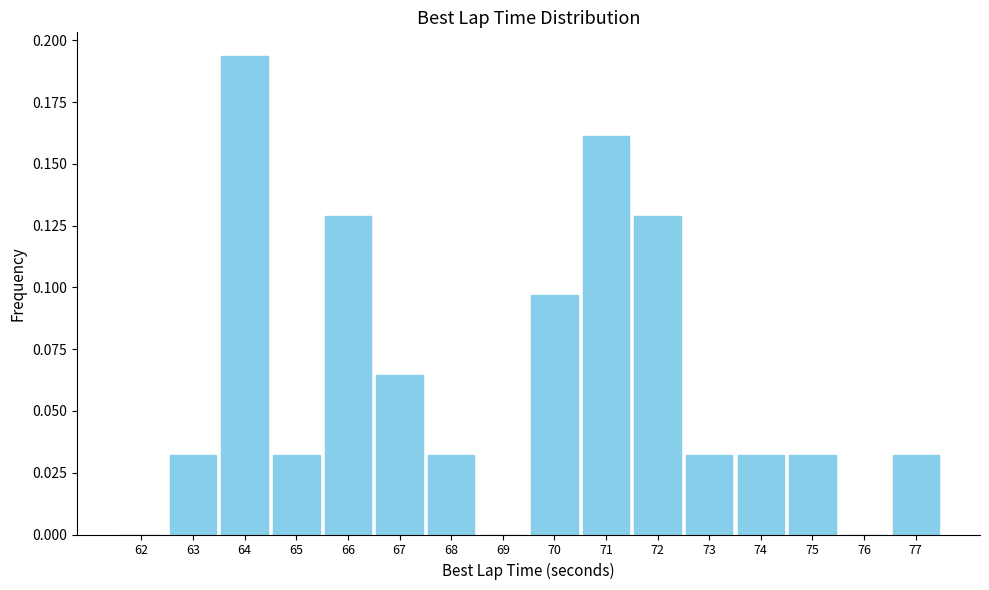

Which has a higher value, 65 or 70?

70